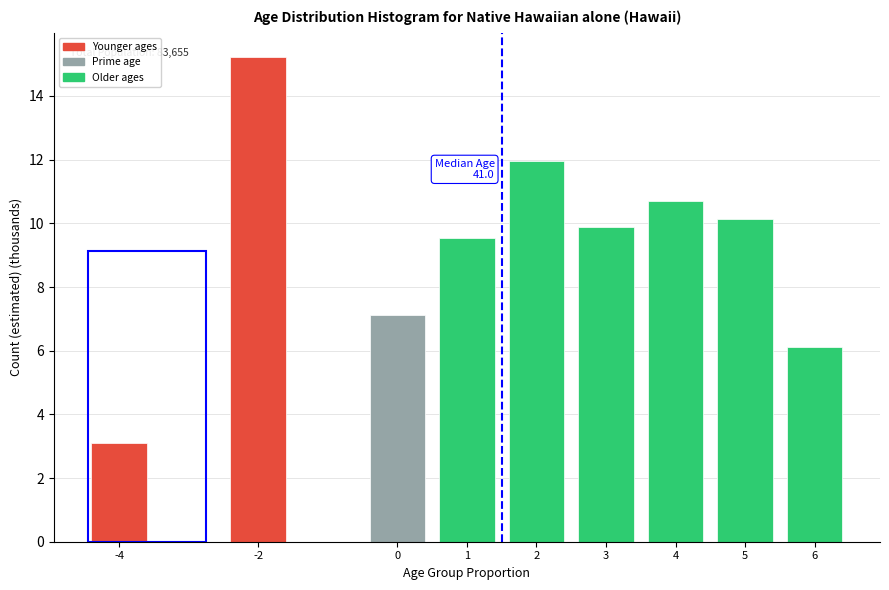

Reading left to right, list all the values displayed in this chart.

-4=3.1	-2=15.2	0=7.1	1=9.5	2=12.0	3=9.9	4=10.7	5=10.1	6=6.1